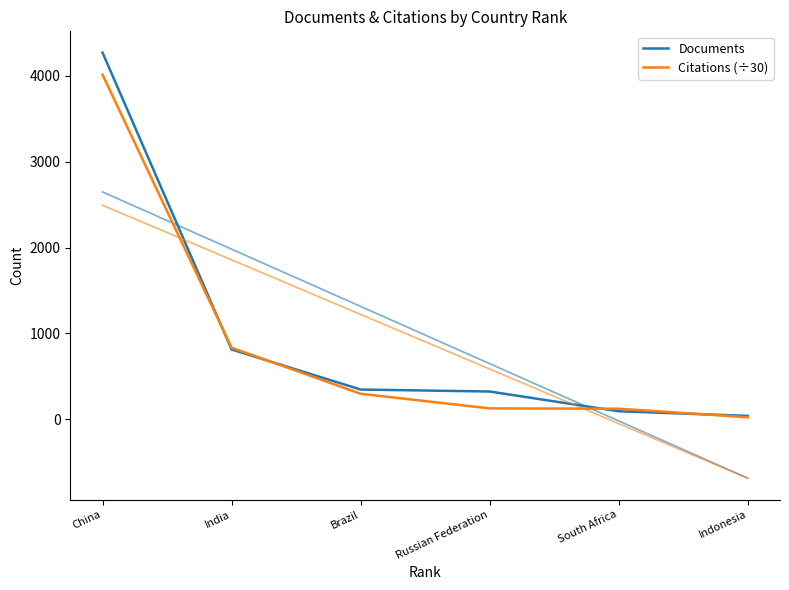

At which category is the sum across all series the highest?

China